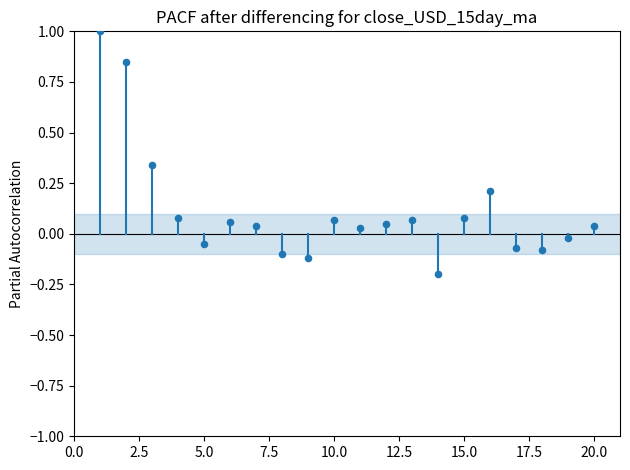

What is the range of Y values (max minus min)?

1.2